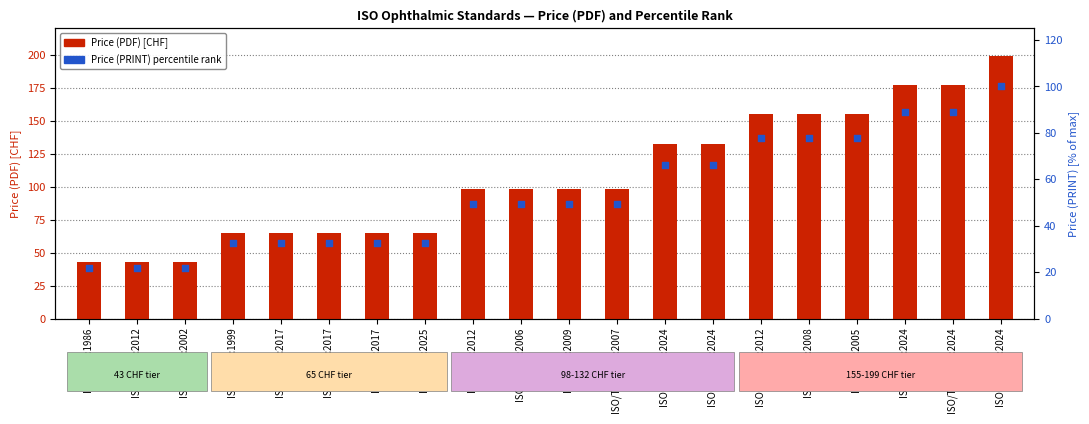

Is the value of Price (PRINT) percentile at ISO 8980-4:2006 greater than the value of Price (PDF) at ISO 8429:1986?

Yes